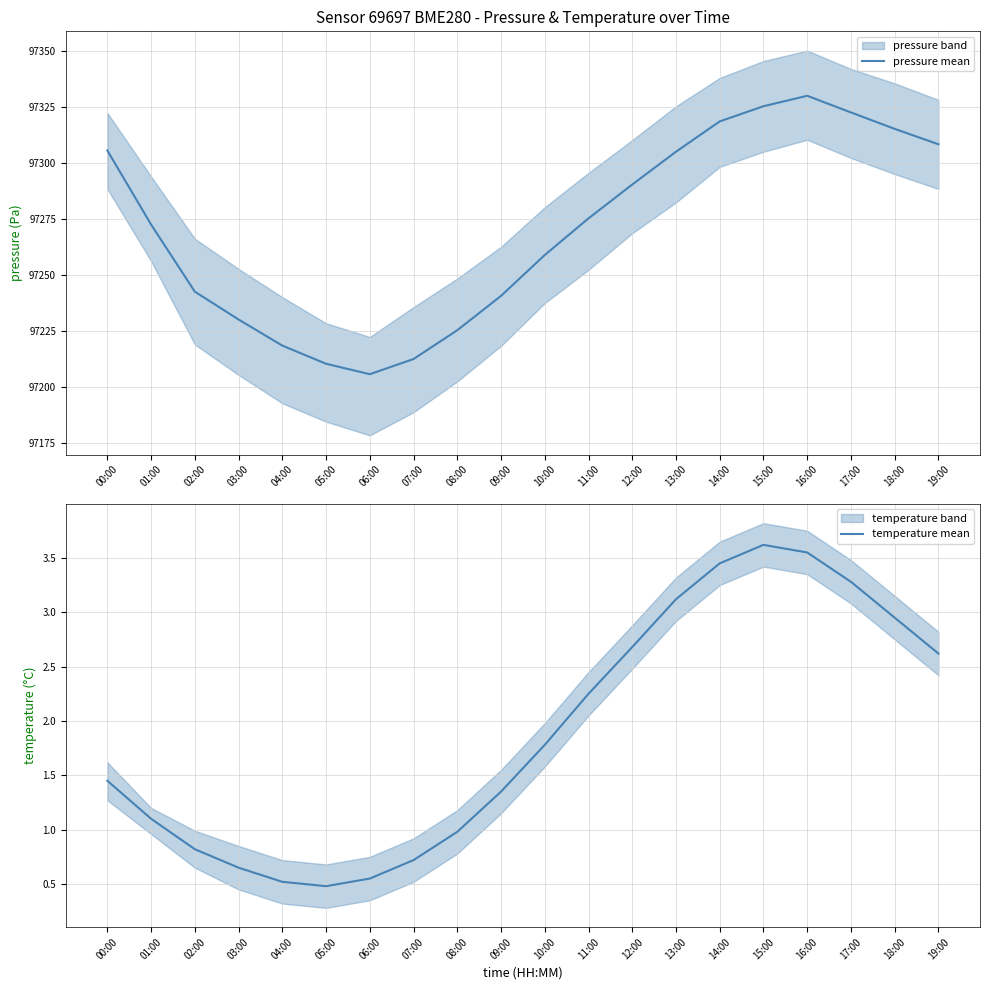

True or false: pressure mean has more than 2 interior local peaks.

False